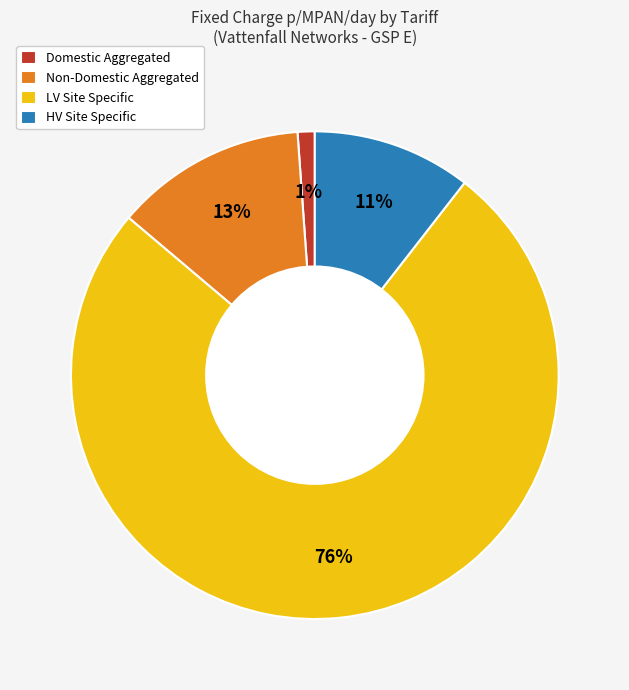

How many slices are in this pie chart?

4